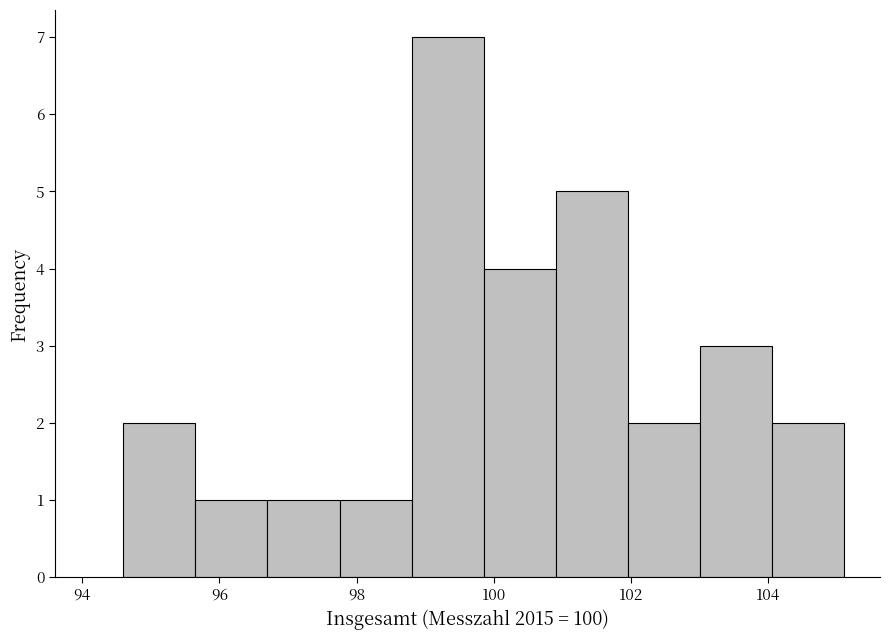

How tall is the bar that spans 94.60 to 95.65 on the x-axis? Neither the bar edges nor the heights are printed on the chart, so give them approximately, as read against the axes.

2